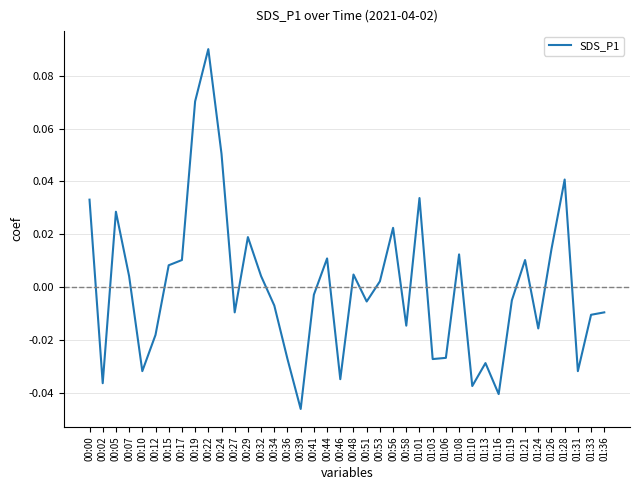

How many categories are shown in the chart?

40